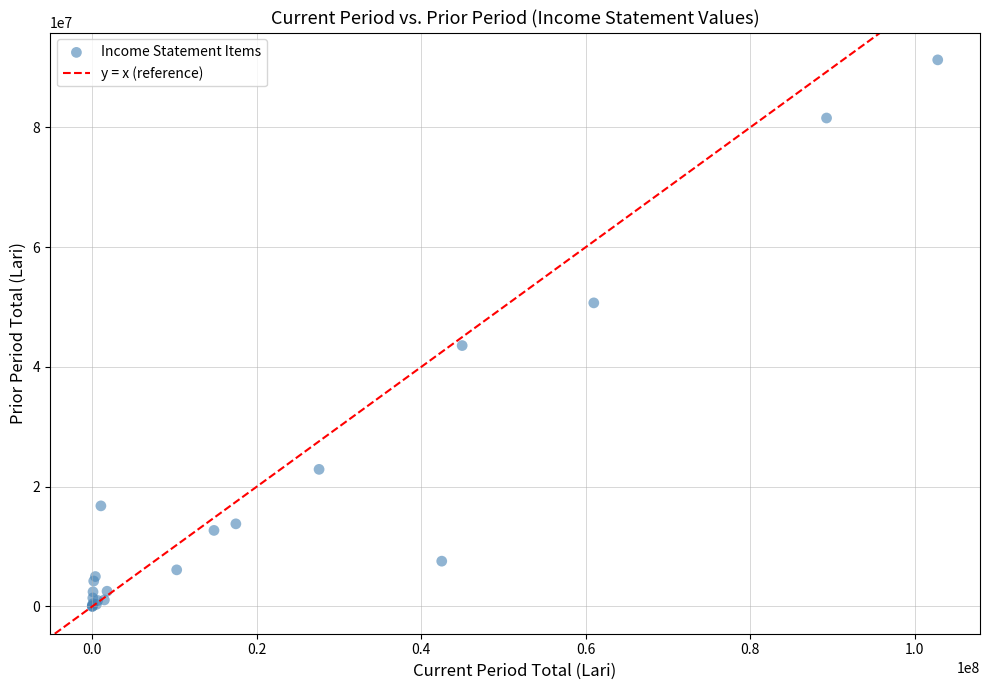

What Y value in the scatter plot is closest to 45630926?

43554255.0